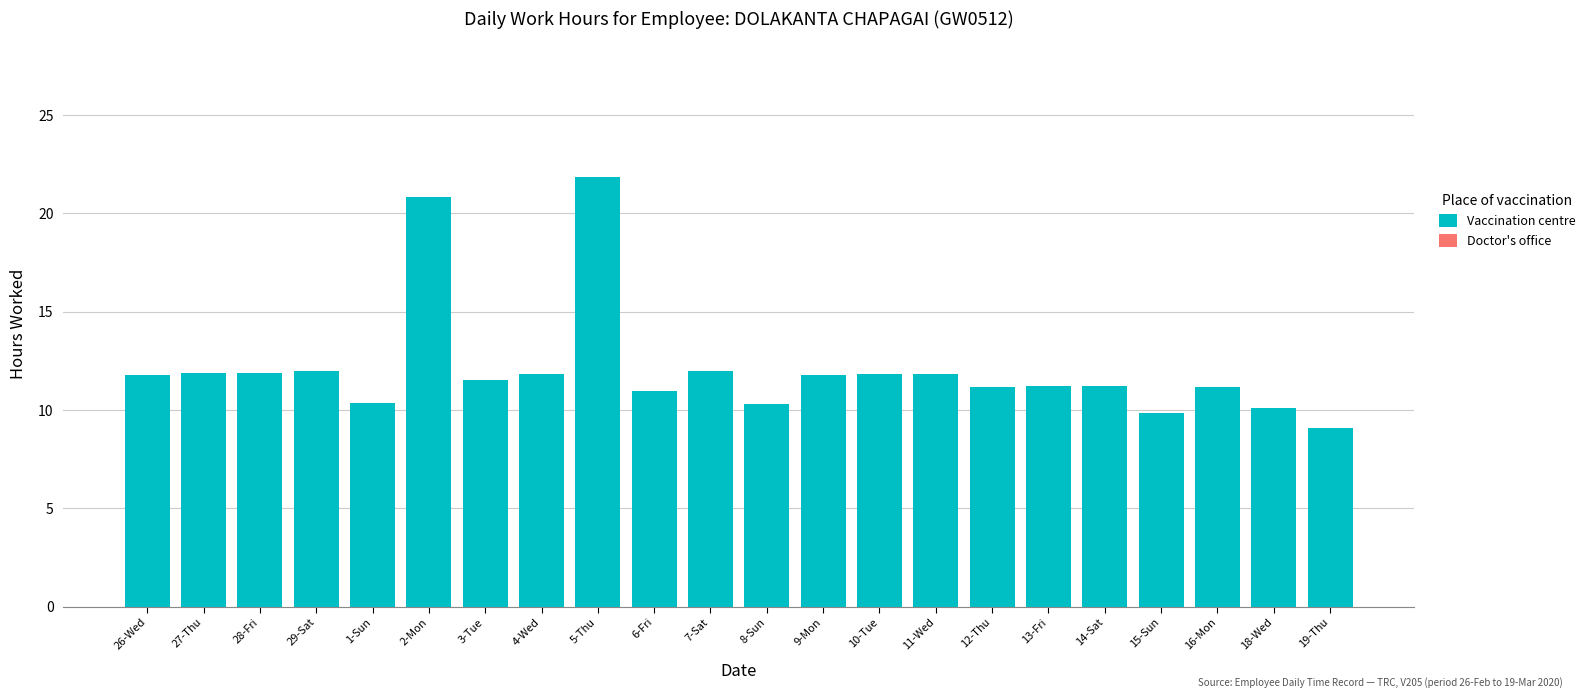

What is the approximate value at 26-Wed?

11.8